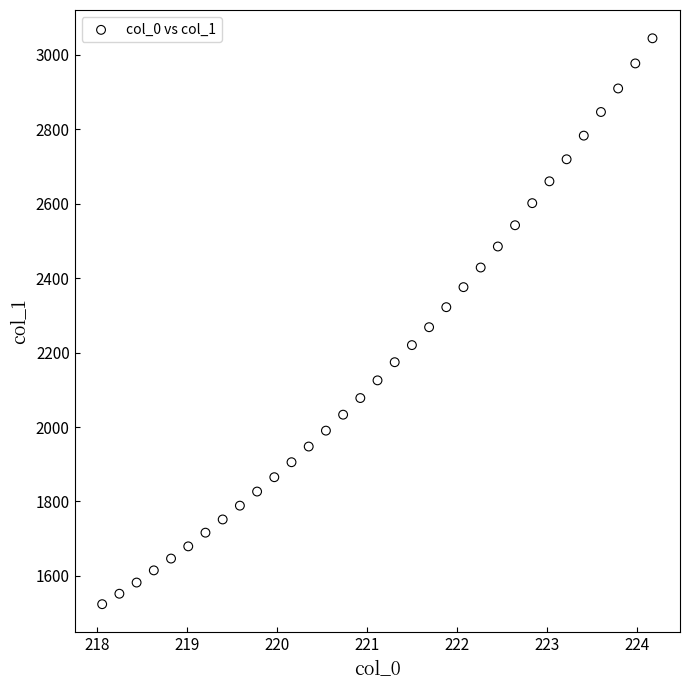

What is the range of X values (max minus min)?

6.1